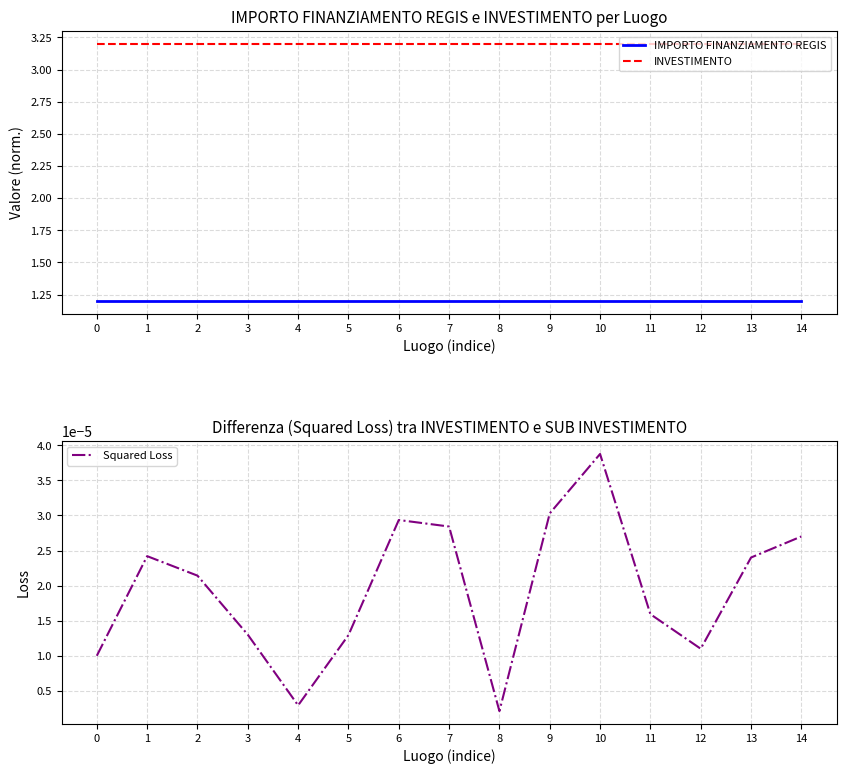

True or false: IMPORTO FINANZIAMENTO REGIS has more than 2 interior local peaks.

False